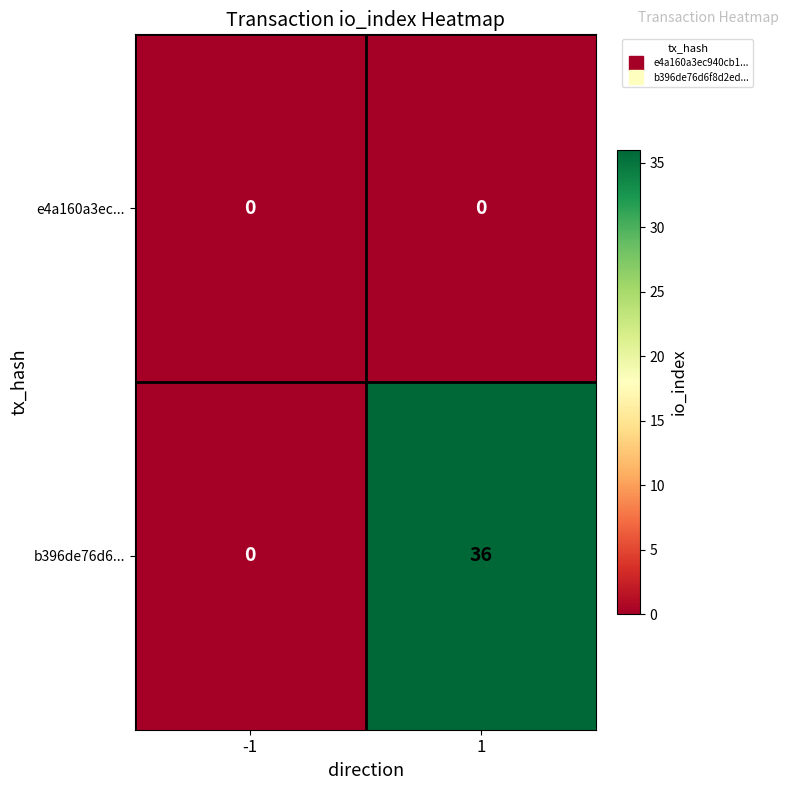

List the series in order of their peak value, lowest first.

e4a160a3ec..., b396de76d6...